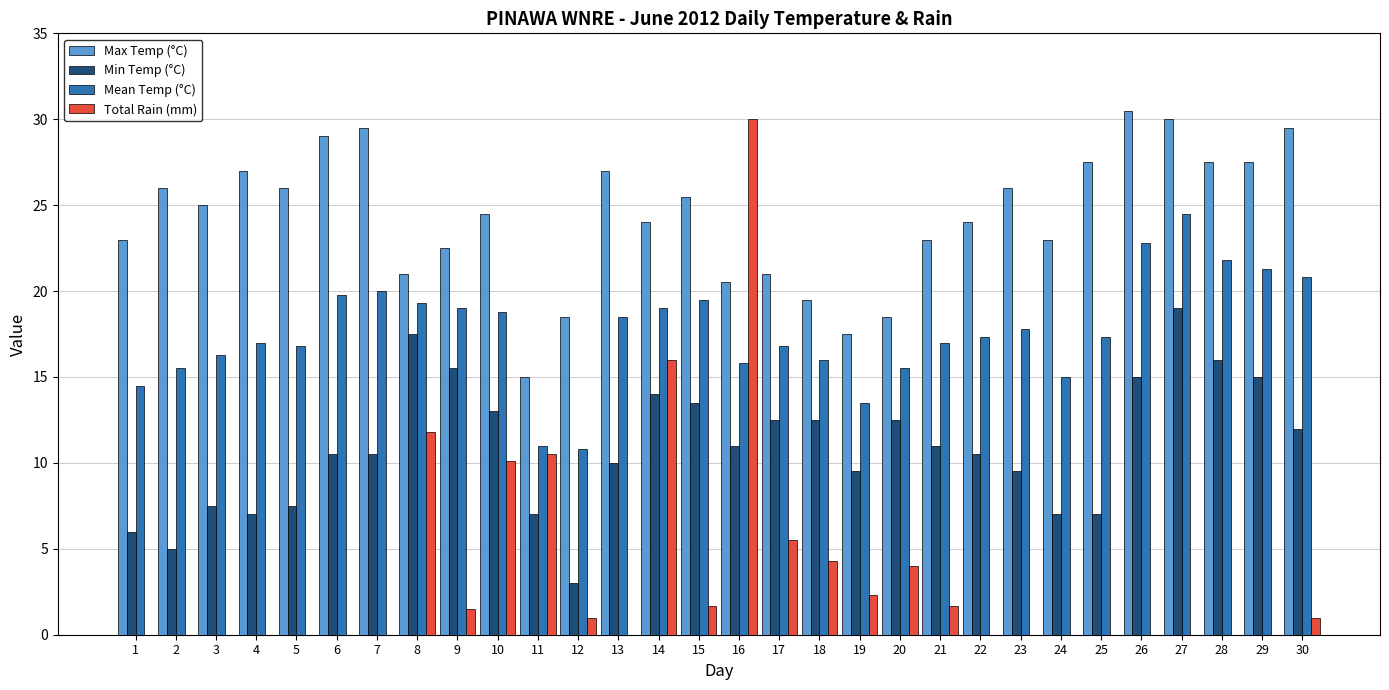

What is the highest value of the Total Rain (mm) series?

30.0